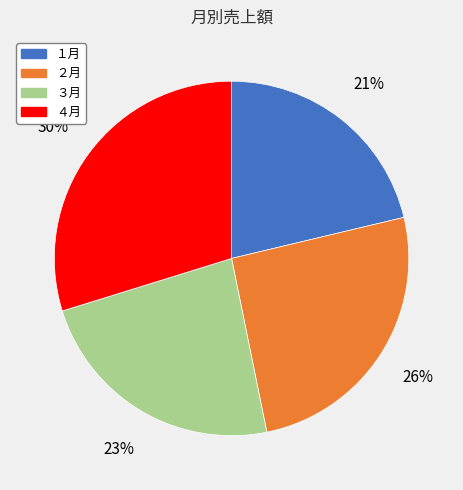

What is the largest slice in the pie chart?

４月